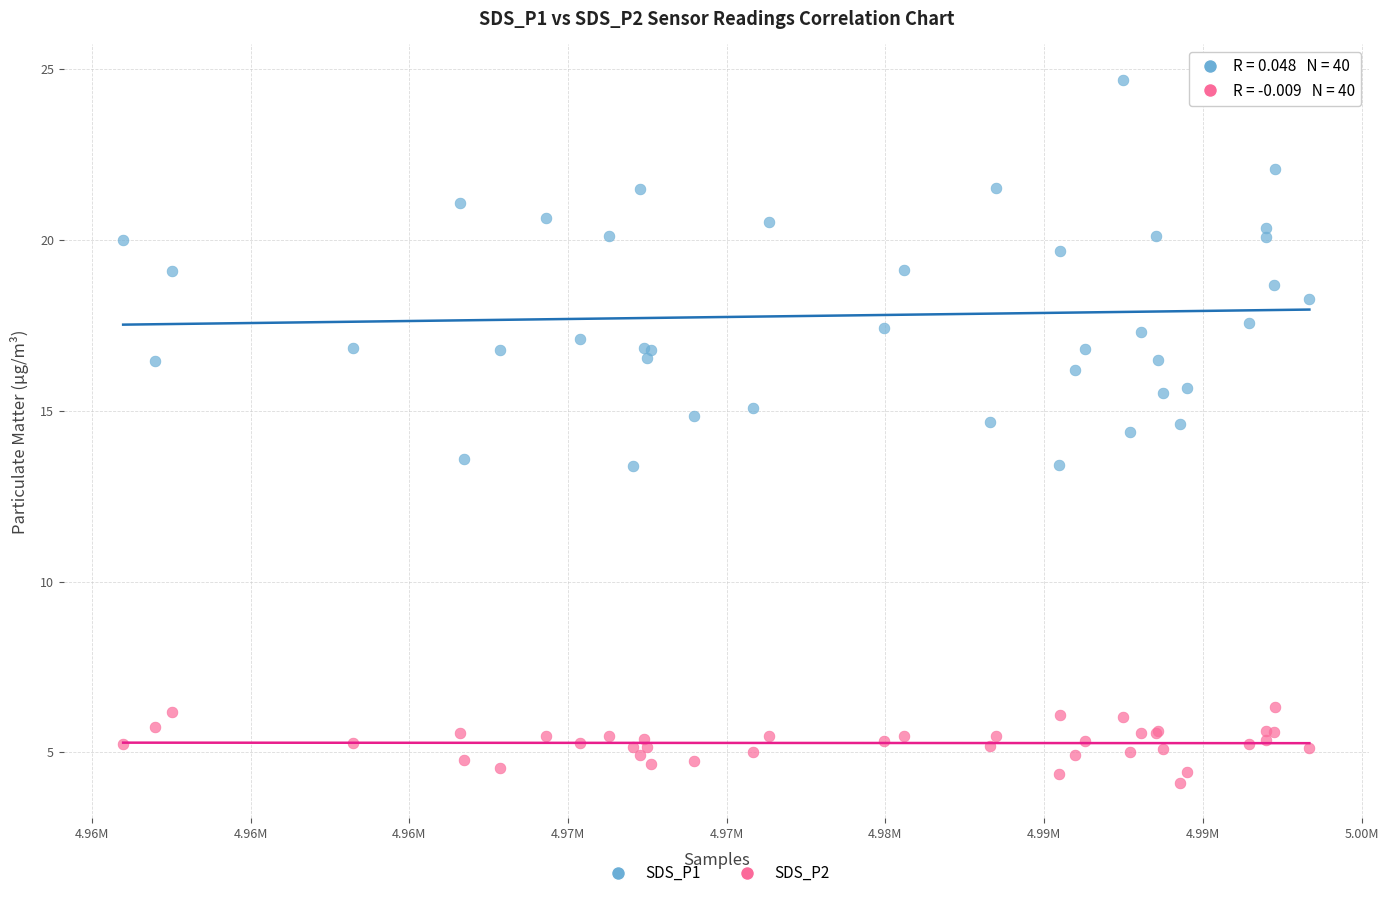

Which series has the widest spread of Y values?

SDS_P1